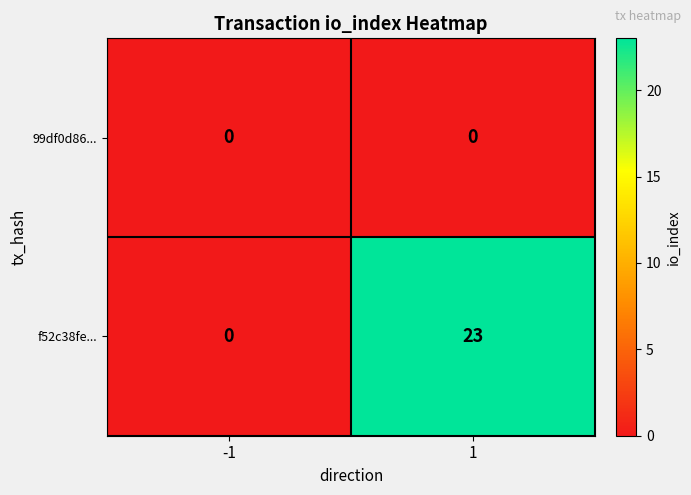

Which series has the largest total across all categories?

f52c38fe...